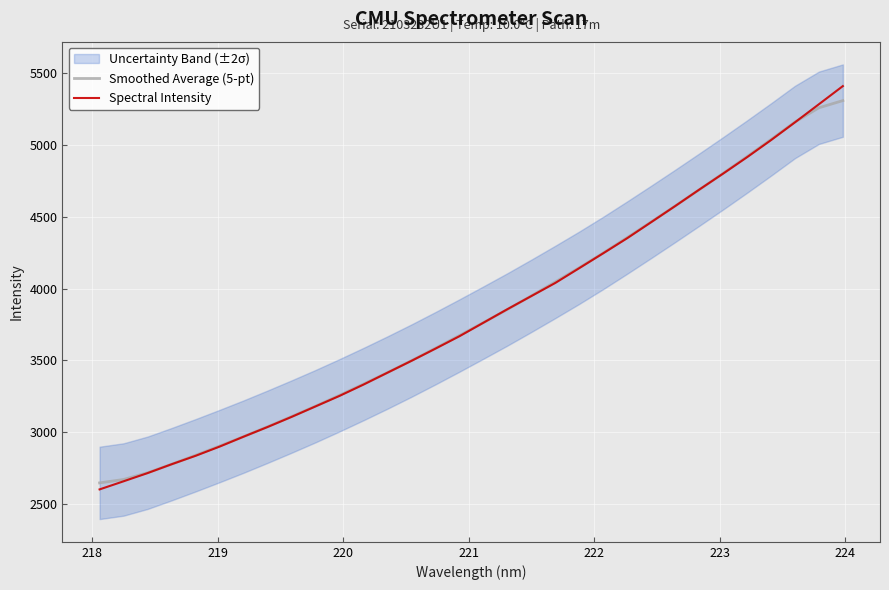

What is the lowest value of the Spectral Intensity series?

2602.3